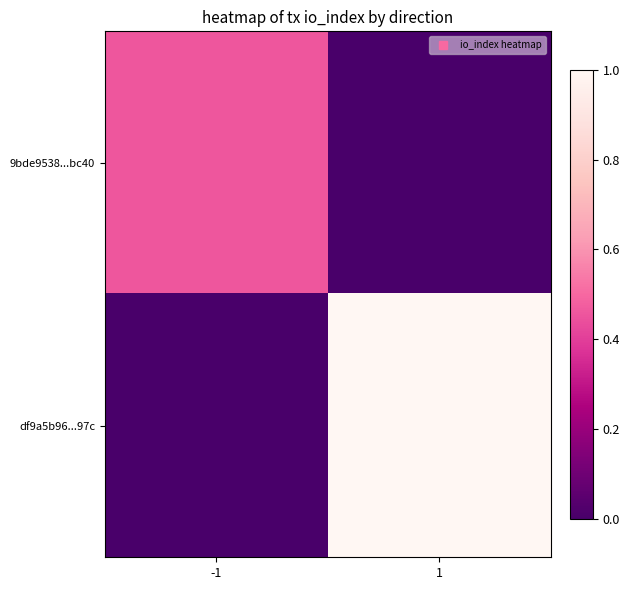

Reading right to left, list all the values displayed in this chart.

9bde9538...bc40: 1=0.0	-1=0.5
df9a5b96...97c: 1=1.0	-1=0.0